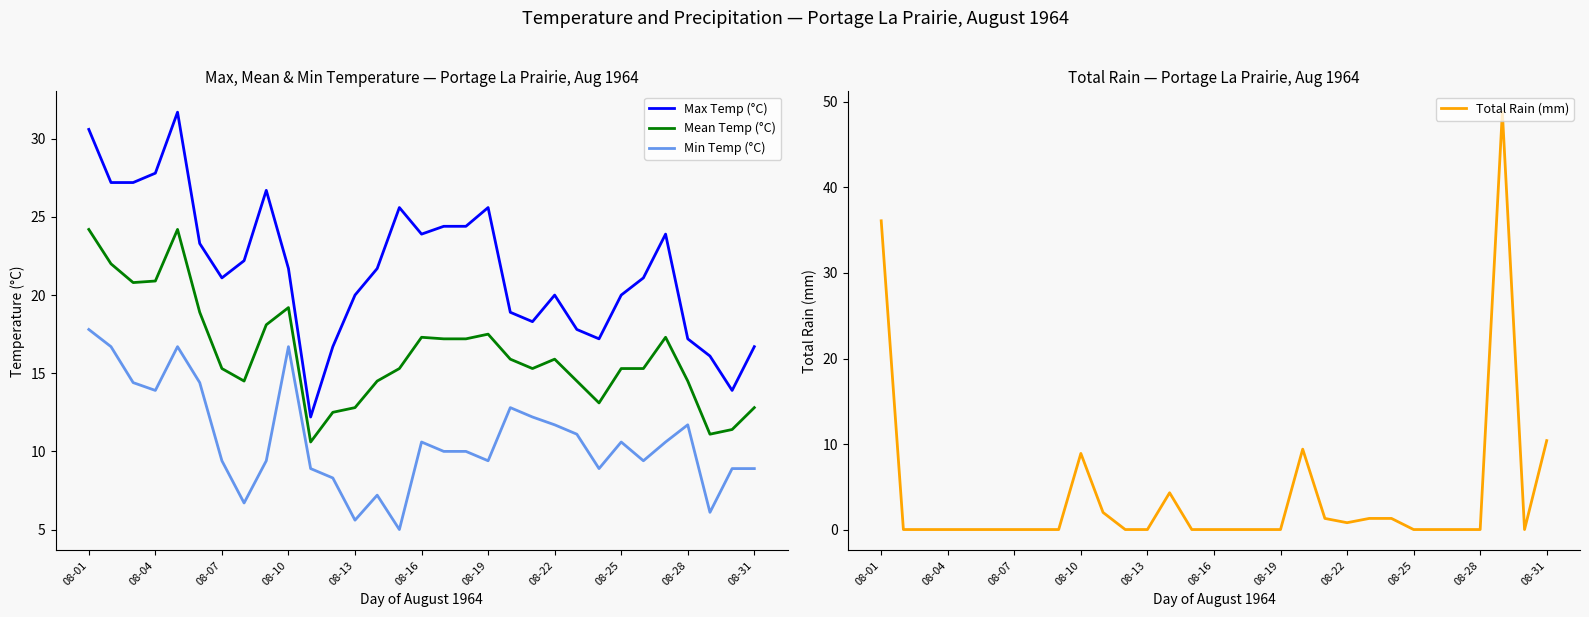

What is the maximum value for Max Temp (°C)?

31.7